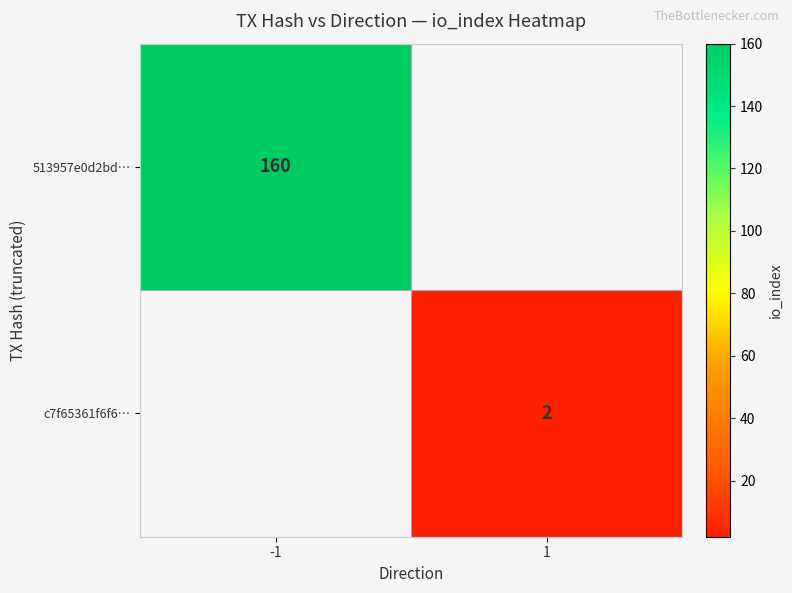

At which category does the chart reach its peak across all series?

-1